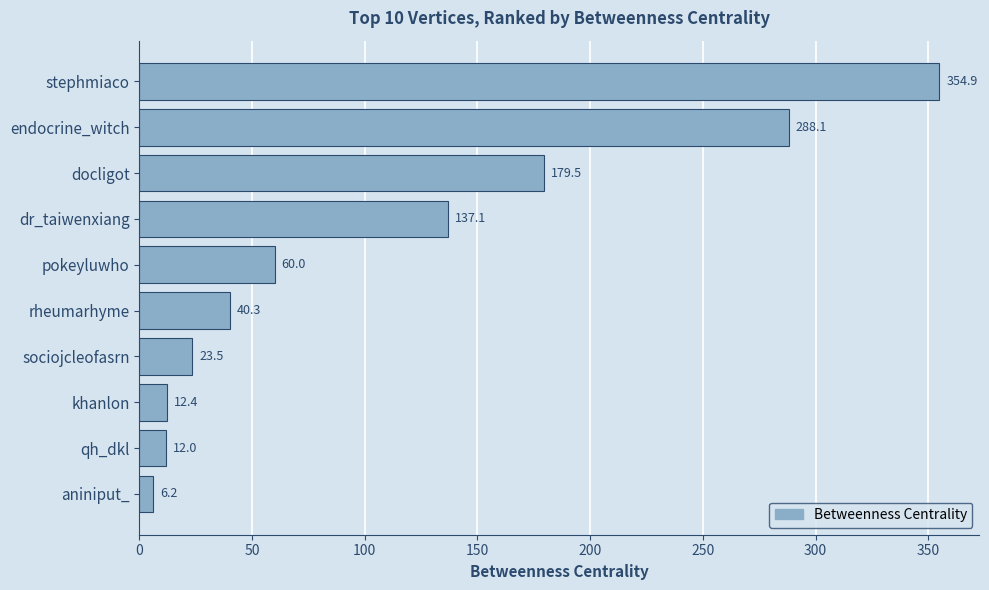

How many values are below 60?

5